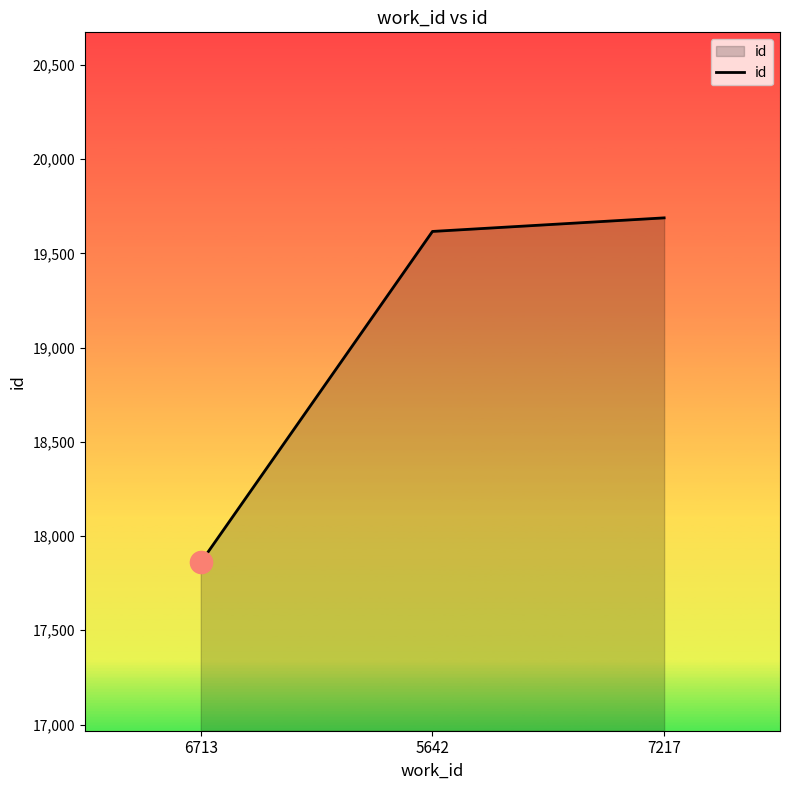

Rank the categories by value from highest to lowest.

7217, 5642, 6713